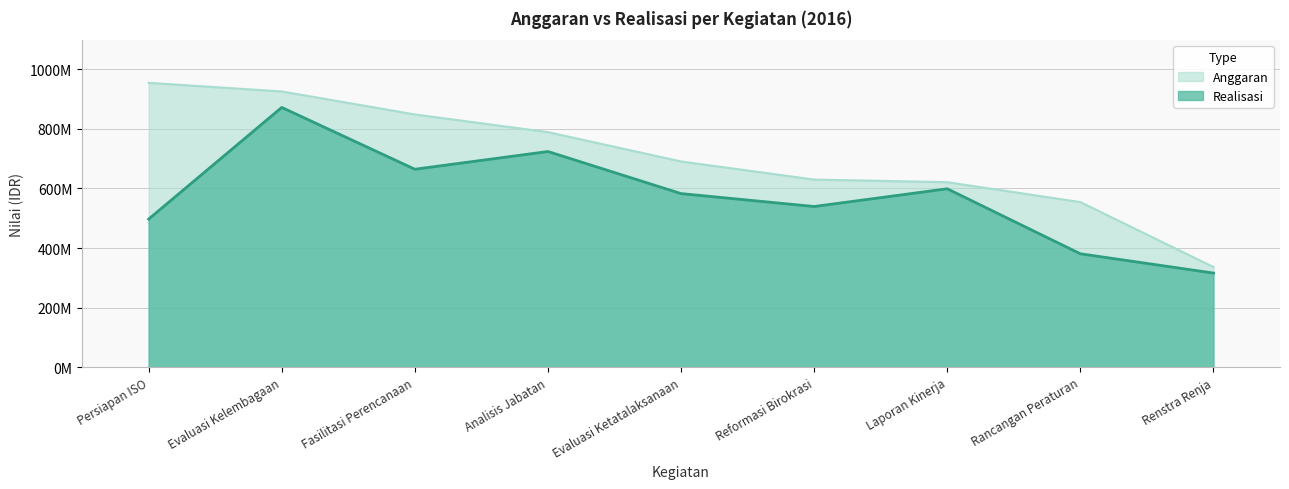

What is the greatest value displayed?

954539243